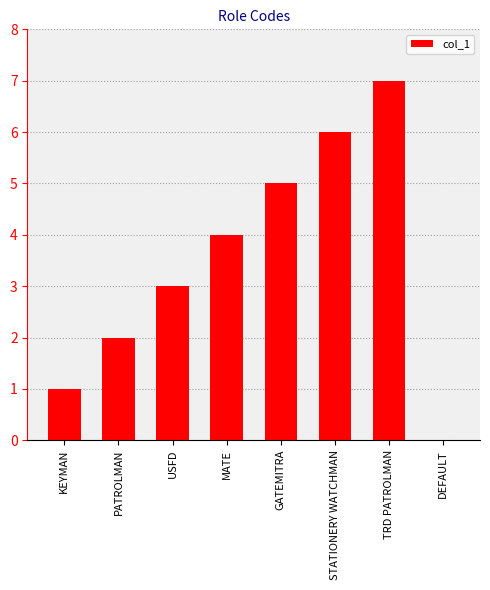

What value does the data have at MATE?

4